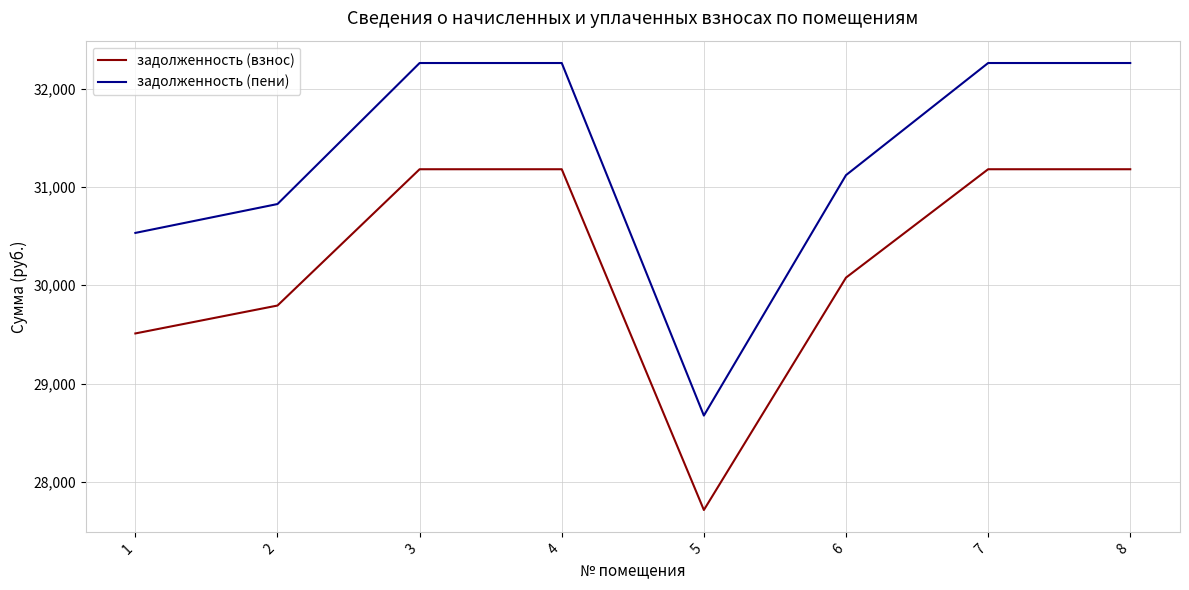

What is the difference between the maximum and minimum values in the задолженность (пени) series?

3584.4